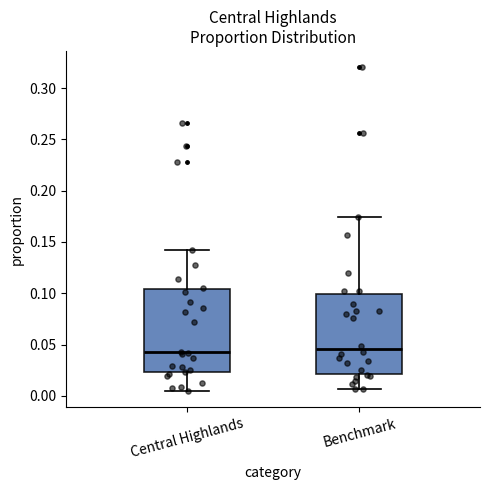

Reading left to right, read every box against the y-axis: the position of its median line, the range the box covers, and the ends of its whiskers. The values are not printed on the chart, so give them approximately, as read against the axis.

Central Highlands: median 0.040, box 0.025 to 0.105, whiskers 0.005 to 0.140
Benchmark: median 0.045, box 0.020 to 0.100, whiskers 0.005 to 0.175